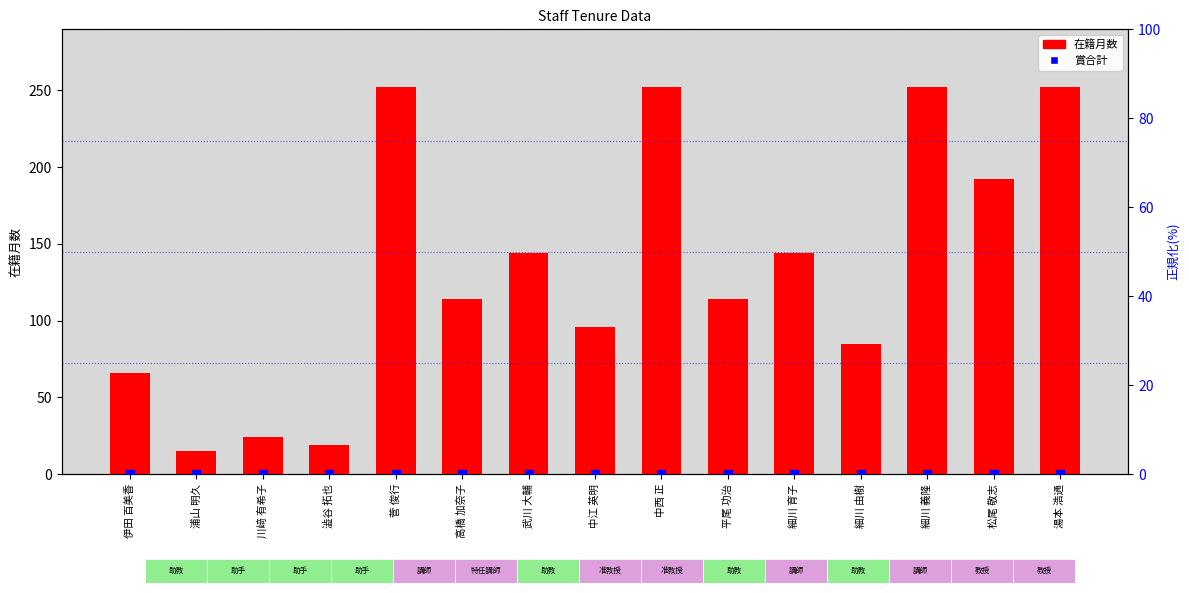

What are all the series names shown in the legend?

在籍月数, 賞合計